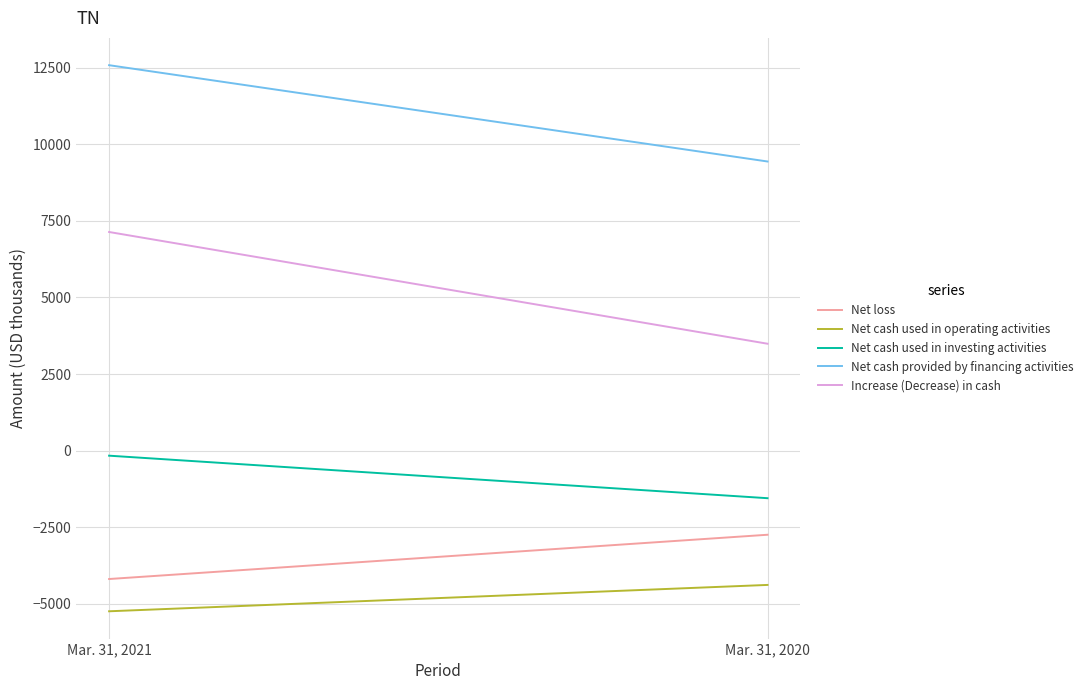

Rank the categories by Net cash used in operating activities value from lowest to highest.

Mar. 31, 2021, Mar. 31, 2020